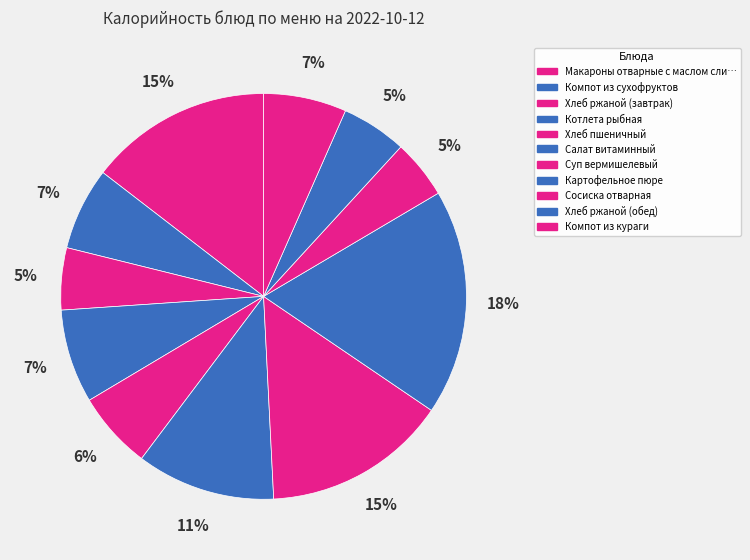

Which slice is the smallest?

Сосиска отварная